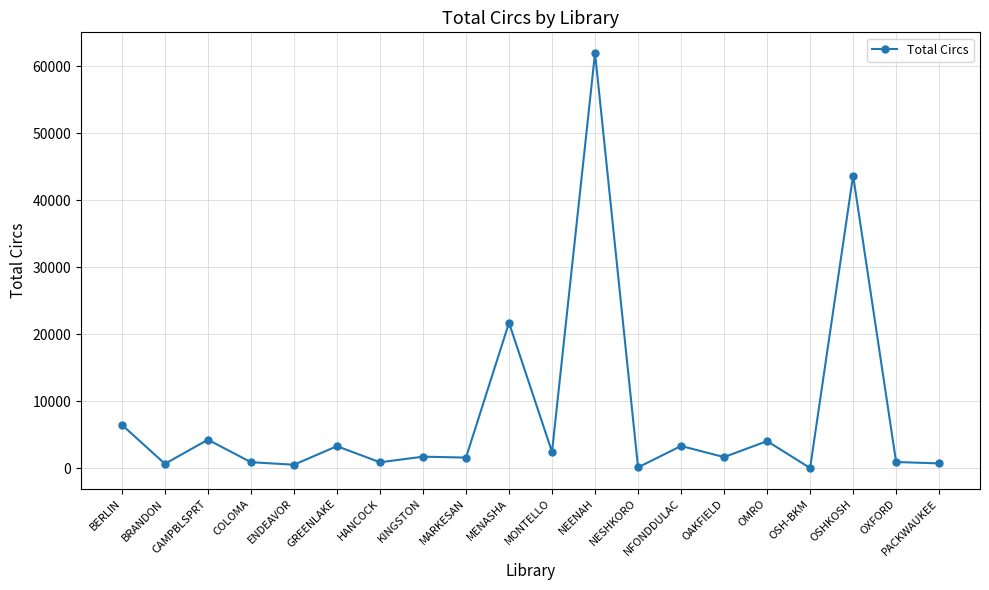

Is it true that the value at MENASHA is 9777?

False